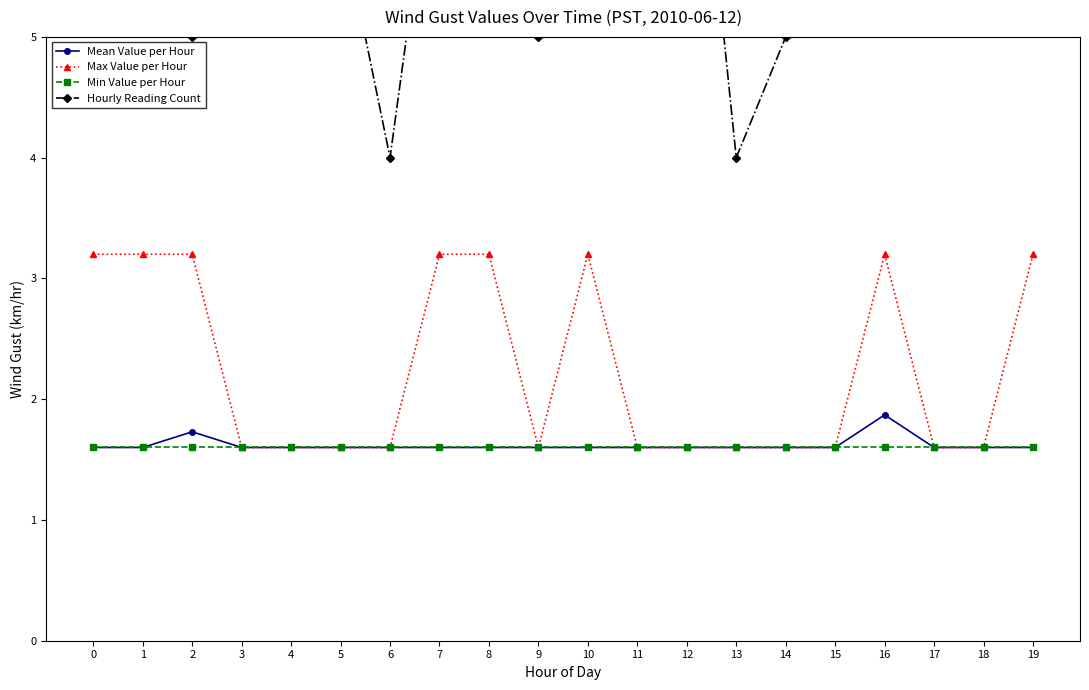

What is the value of the Hourly Reading Count point at the 16th from the left?

6.0